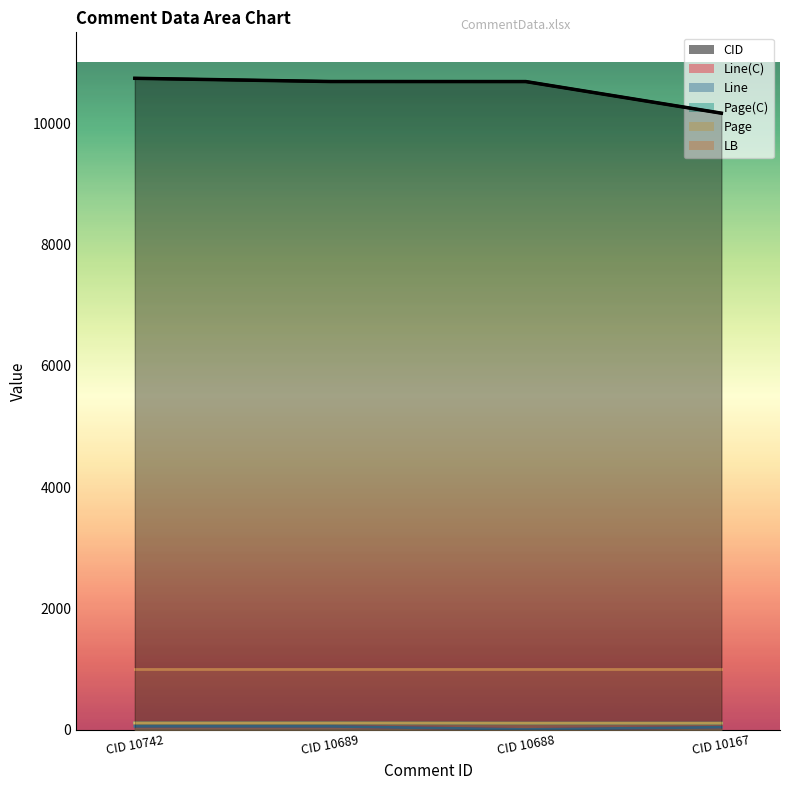

What is the average value of the Page(C) series?

110